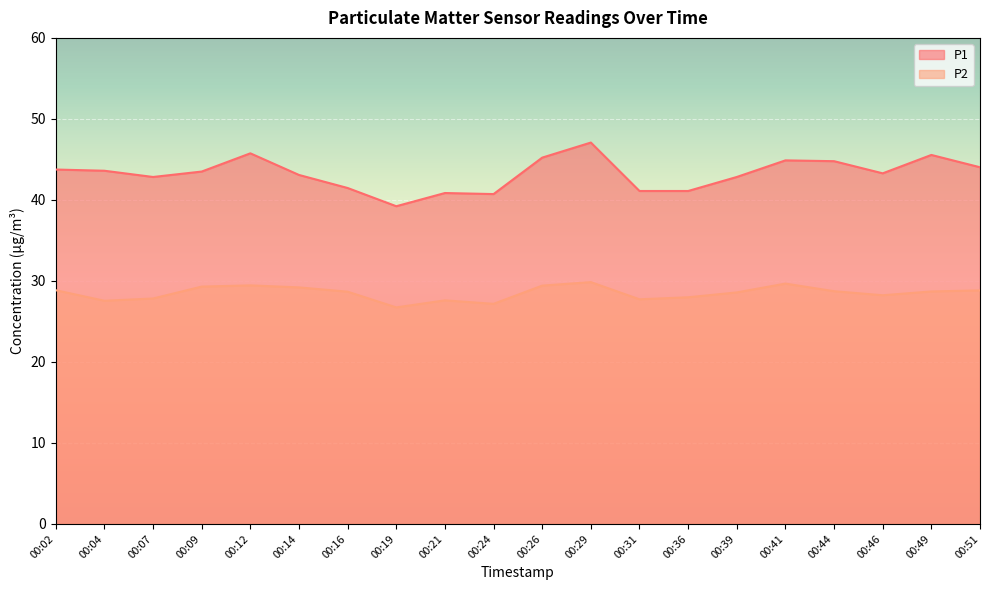

Rank the series at 00:09 from highest to lowest value.

P1, P2